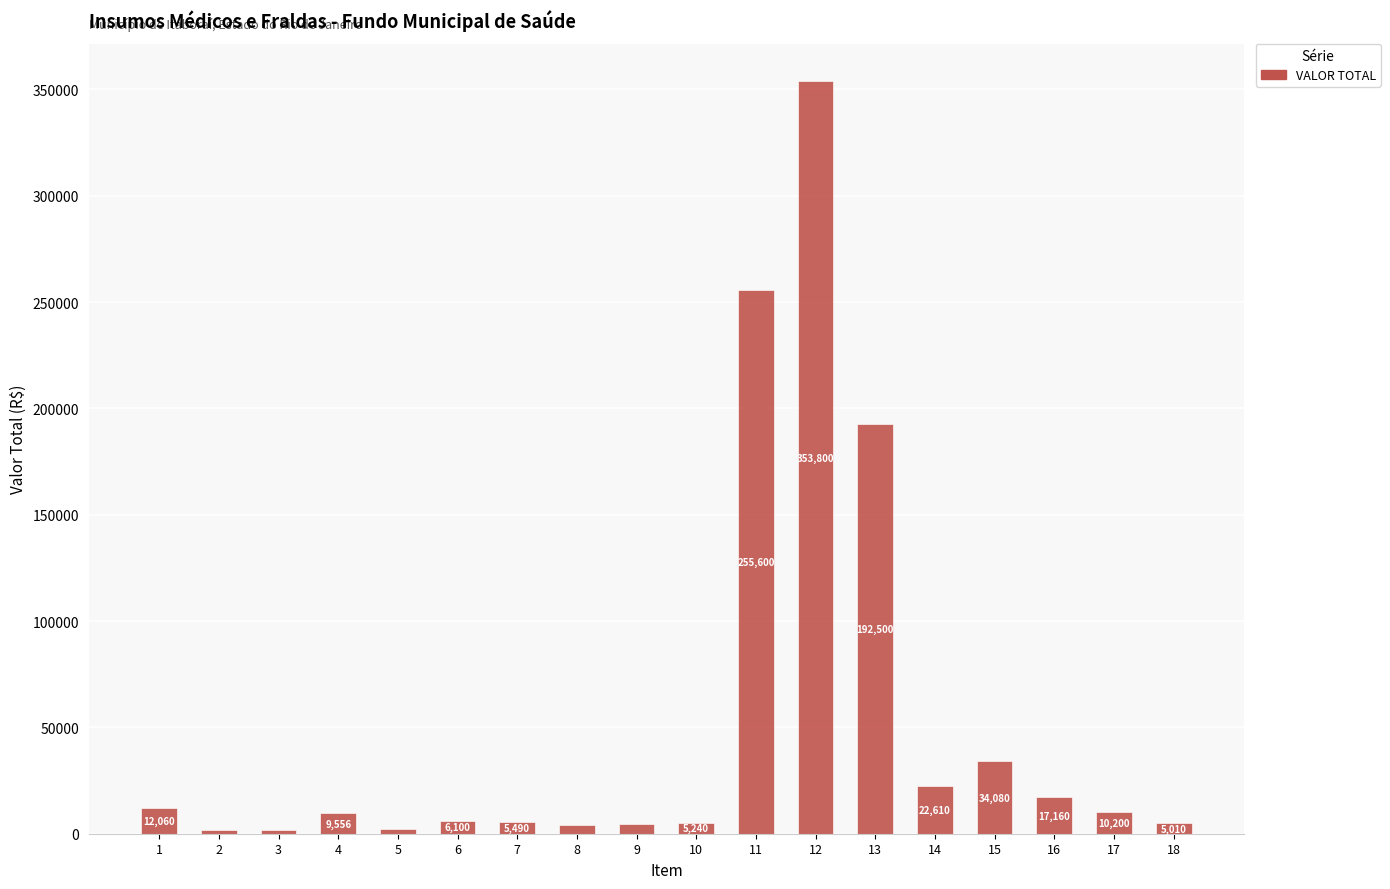

What is the sum of the values at 10 and 15?

39320